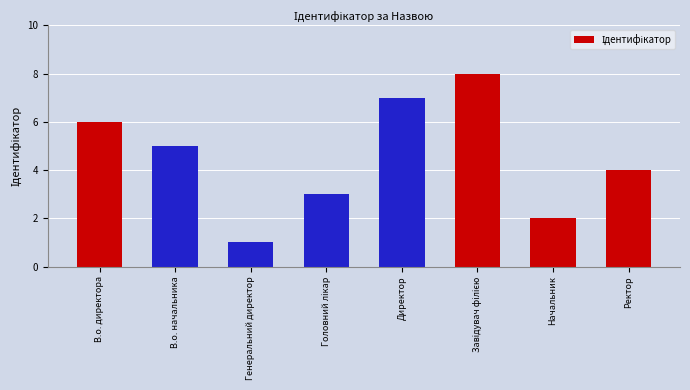

How many data points does each series have?

8